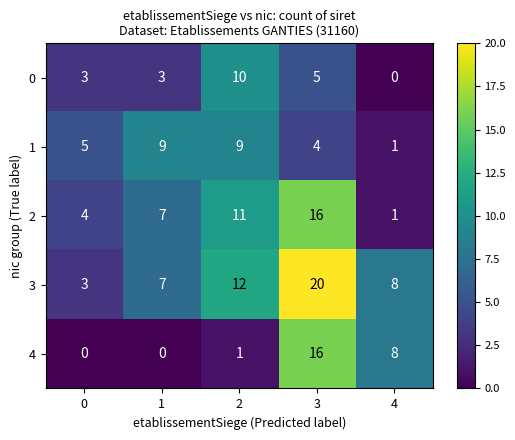

Reading left to right, list all the values displayed in this chart.

0: 0=3	1=3	2=10	3=5	4=0
1: 0=5	1=9	2=9	3=4	4=1
2: 0=4	1=7	2=11	3=16	4=1
3: 0=3	1=7	2=12	3=20	4=8
4: 0=0	1=0	2=1	3=16	4=8